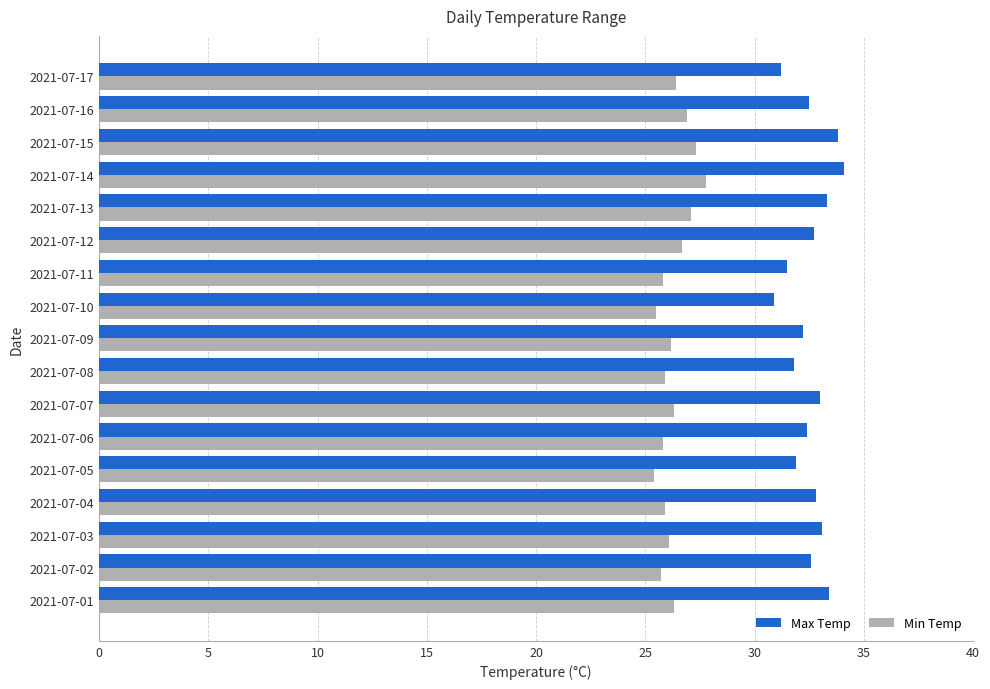

What is the difference between the Max Temp values at 2021-07-01 and 2021-07-06?

1.0